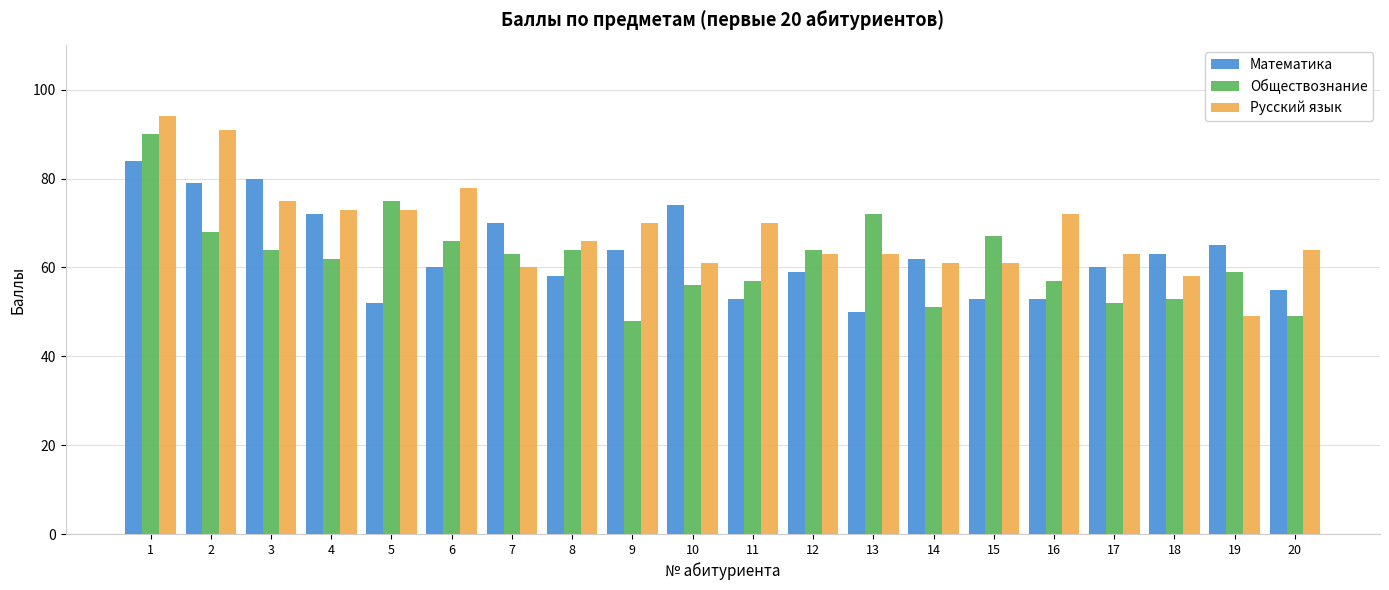

Reading left to right, transcribe all the data shown in this chart.

Математика: 84	79	80	72	52	60	70	58	64	74	53	59	50	62	53	53	60	63	65	55
Обществознание: 90	68	64	62	75	66	63	64	48	56	57	64	72	51	67	57	52	53	59	49
Русский язык: 94	91	75	73	73	78	60	66	70	61	70	63	63	61	61	72	63	58	49	64